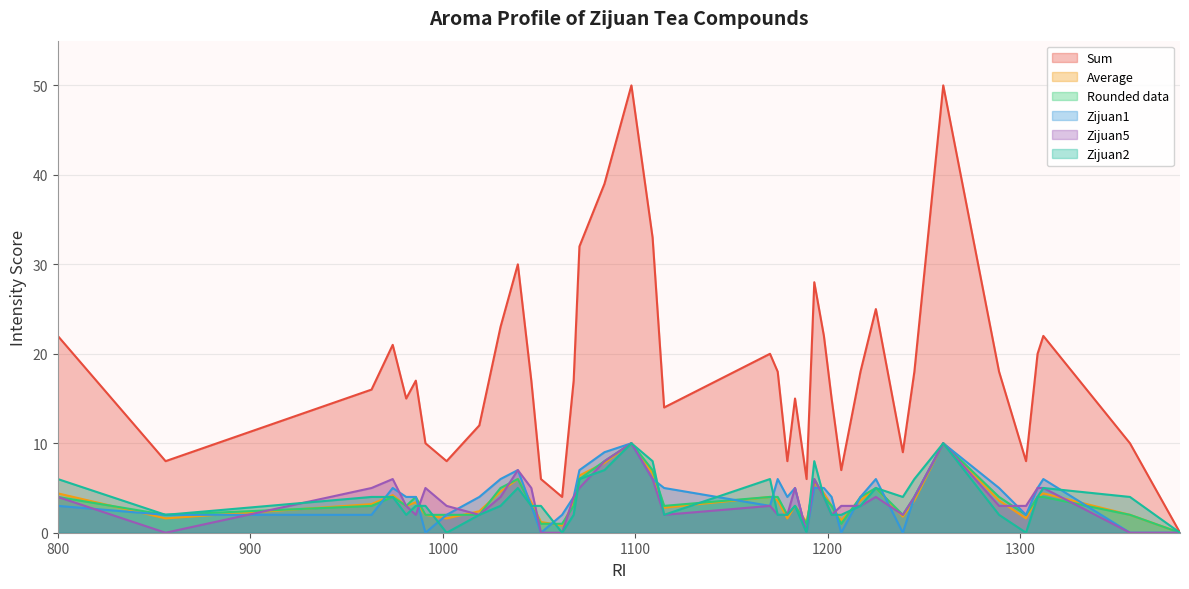

Where is the first local minimum for Sum?

856